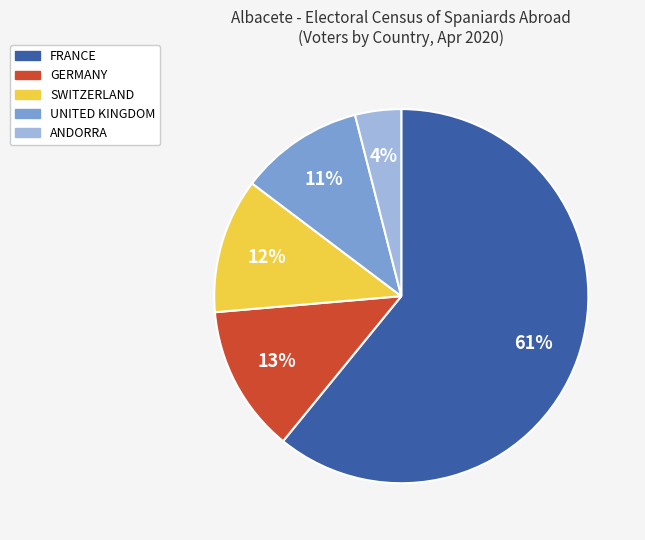

Which slice is the largest?

FRANCE